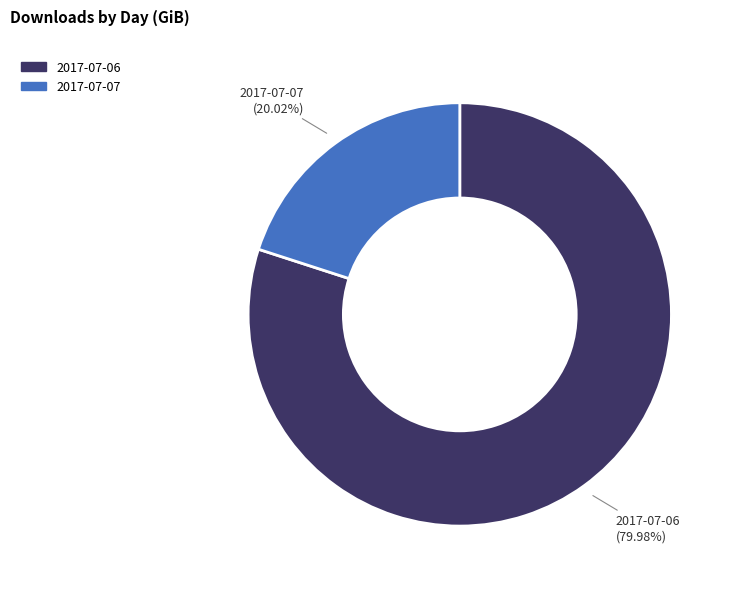

Which slice is the smallest?

2017-07-07